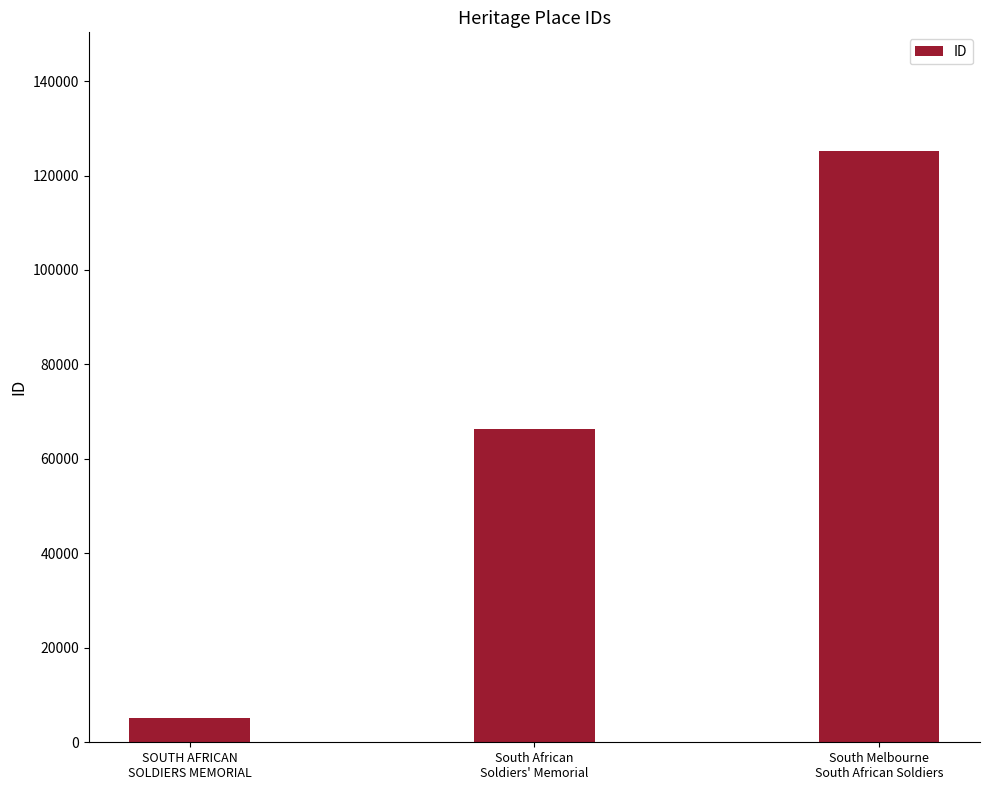

At which category does the chart reach its peak across all series?

South Melbourne
South African Soldiers